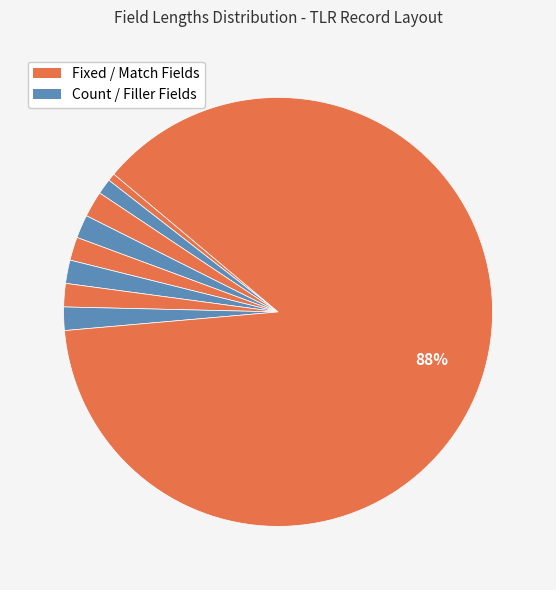

How many segments does this pie chart have?

9